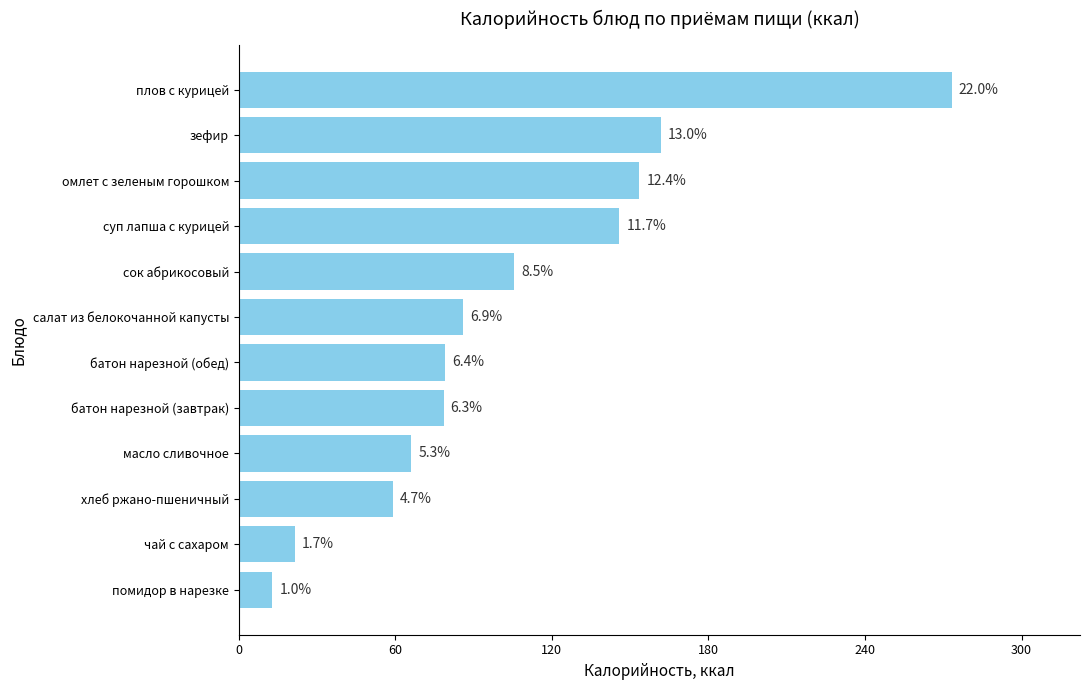

What is the sum of all values?

1242.4